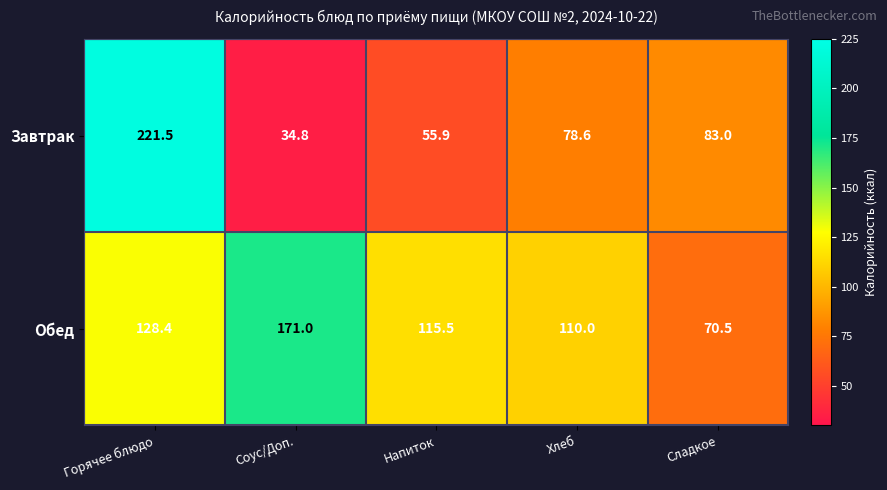

How many data points in Обед are above 115?

3